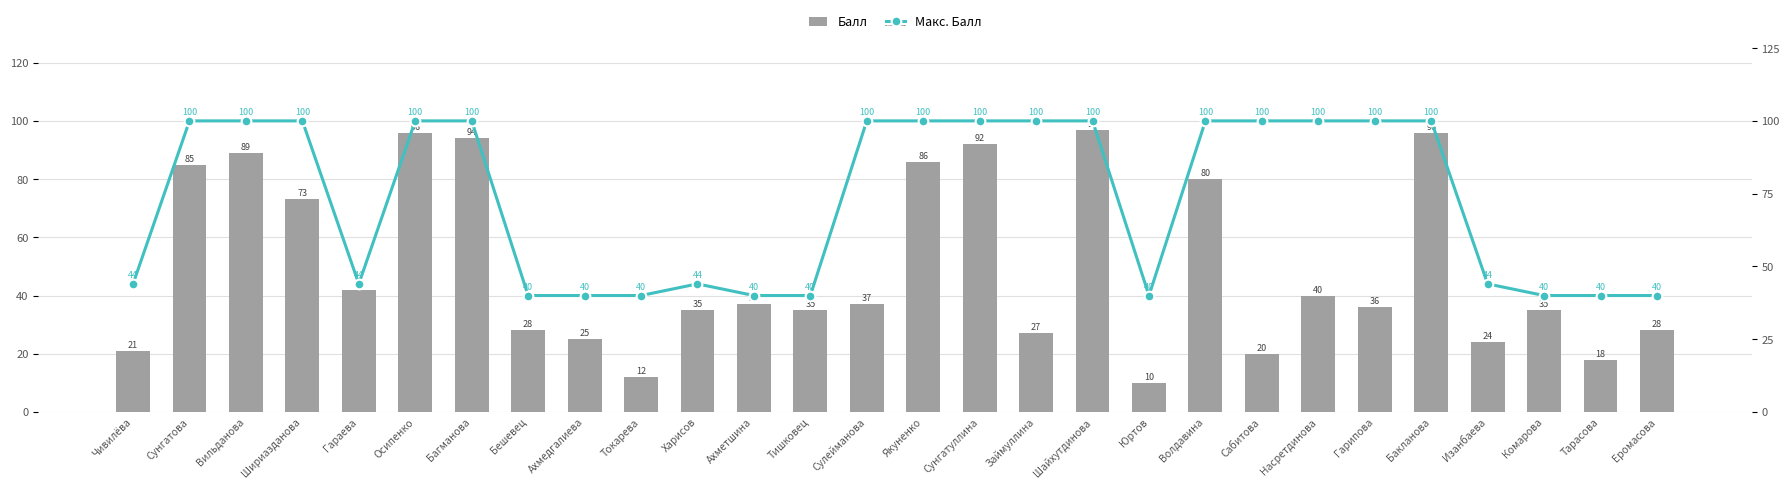

Reading left to right, list all the values displayed in this chart.

Балл: 21	85	89	73	42	96	94	28	25	12	35	37	35	37	86	92	27	97	10	80	20	40	36	96	24	35	18	28
Макс. Балл: 44	100	100	100	44	100	100	40	40	40	44	40	40	100	100	100	100	100	40	100	100	100	100	100	44	40	40	40